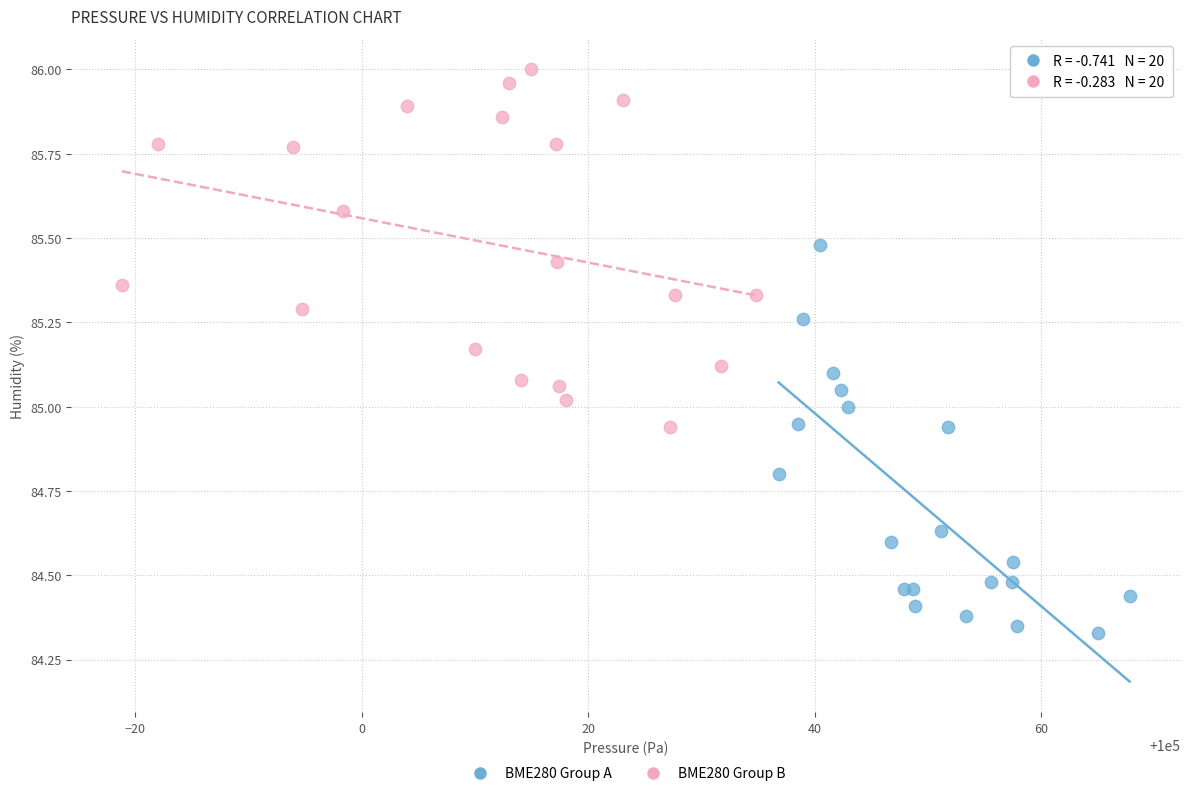

Which series has the largest Y range (max minus min)?

BME280 Group A